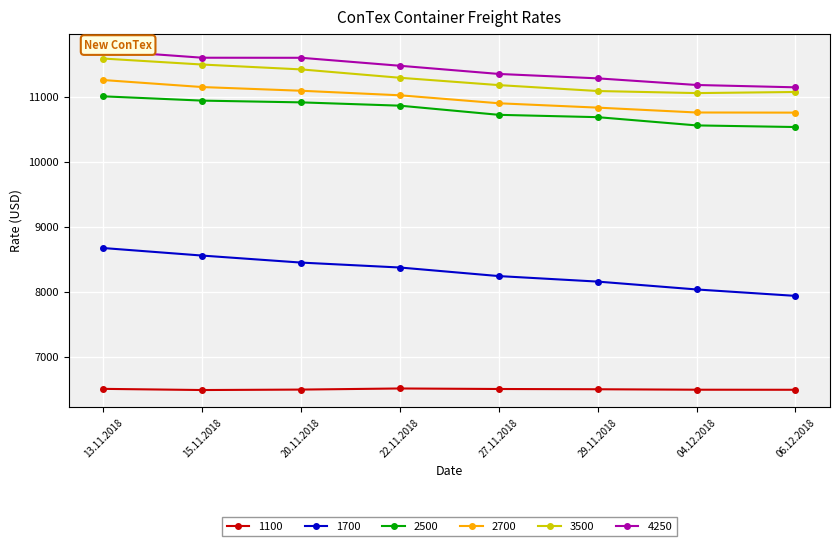

What is the label of the 1st point from the right?

06.12.2018